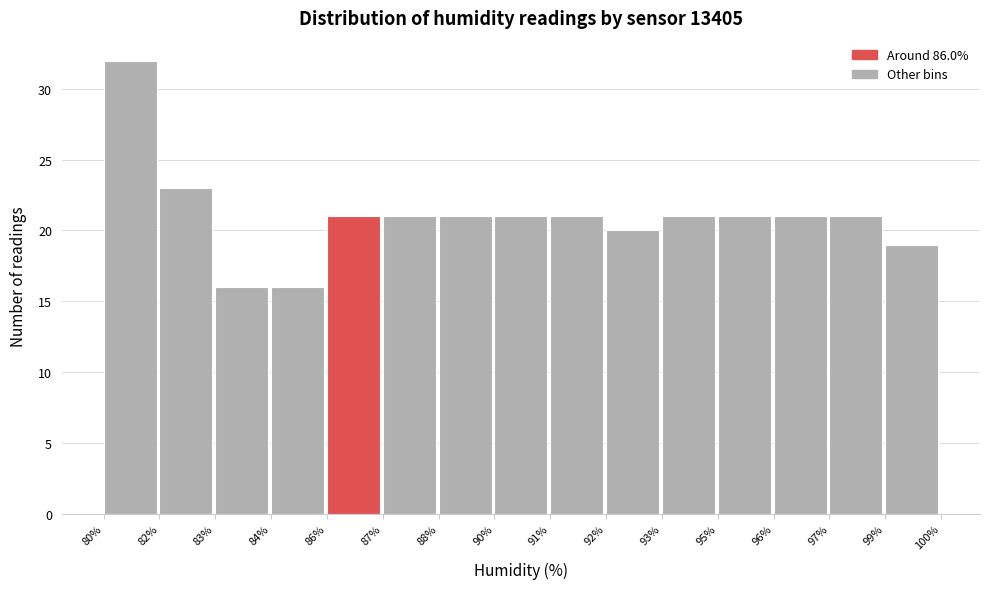

Reading left to right, extract all data points from this chart.

32	23	16	16	21	21	21	21	21	20	21	21	21	21	19